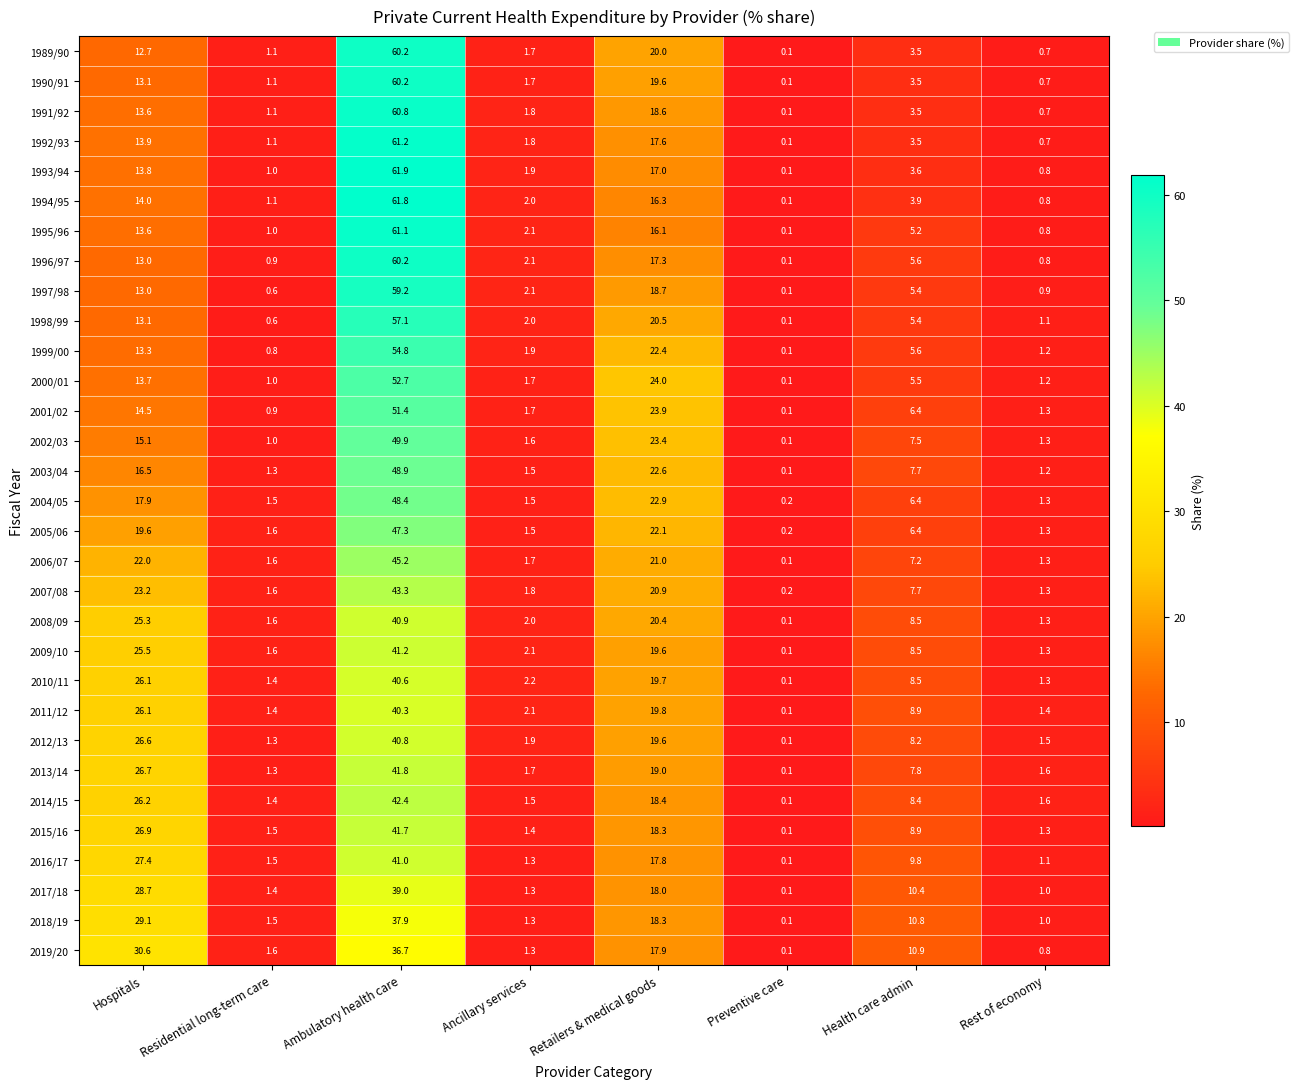

What is the difference between the maximum and second lowest values in the 1991/92 series?

60.1